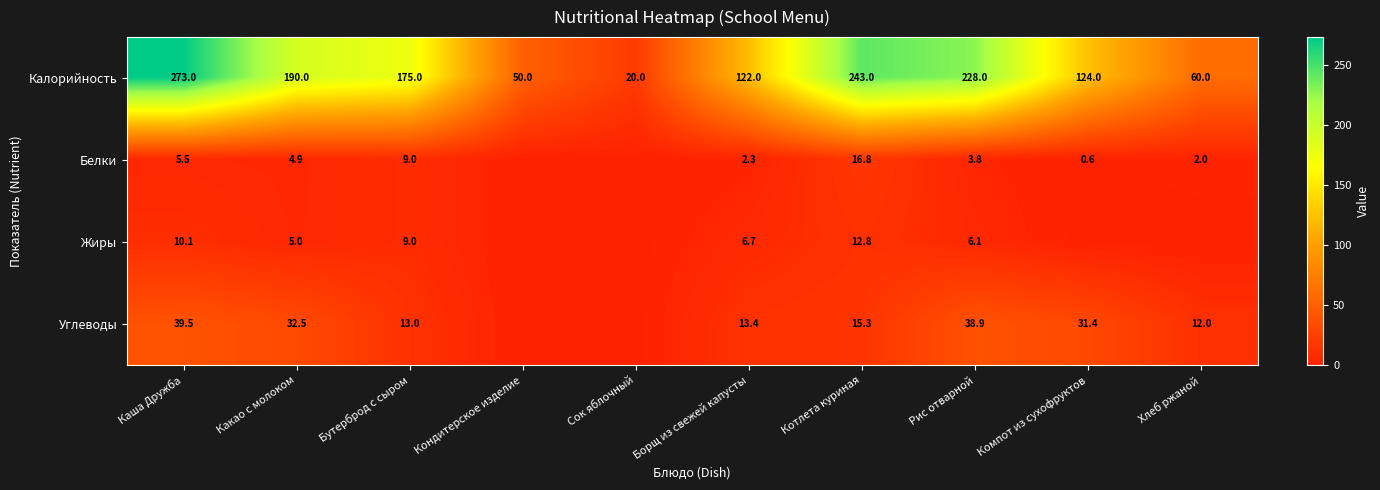

True or false: Углеводы has a value of 18.1 at Хлеб ржаной.

False